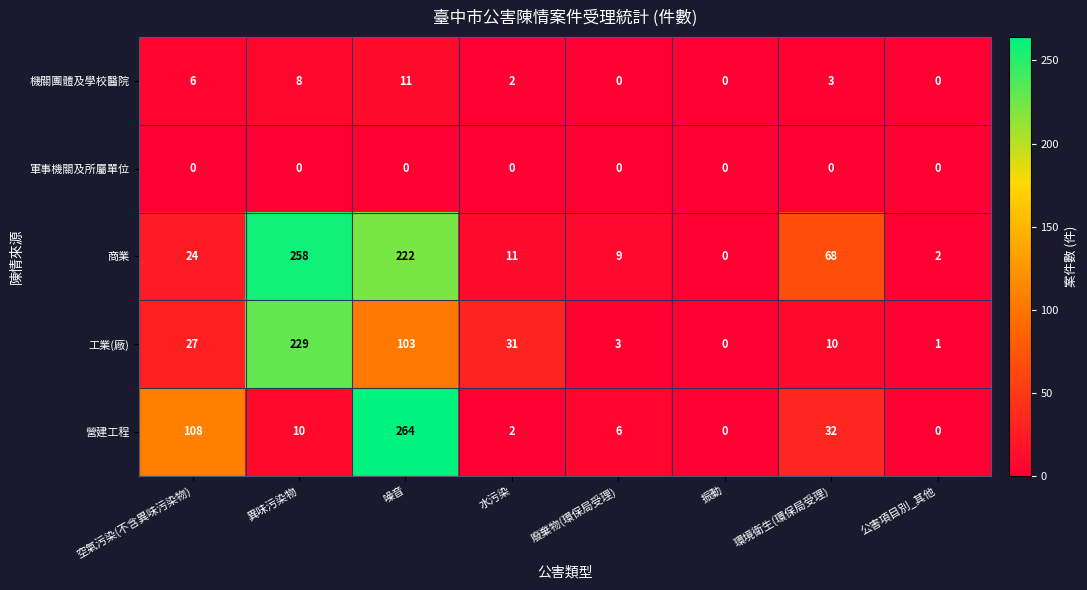

Where is 機關團體及學校醫院 nearest to the value 5?

空氣污染(不含異味污染物)